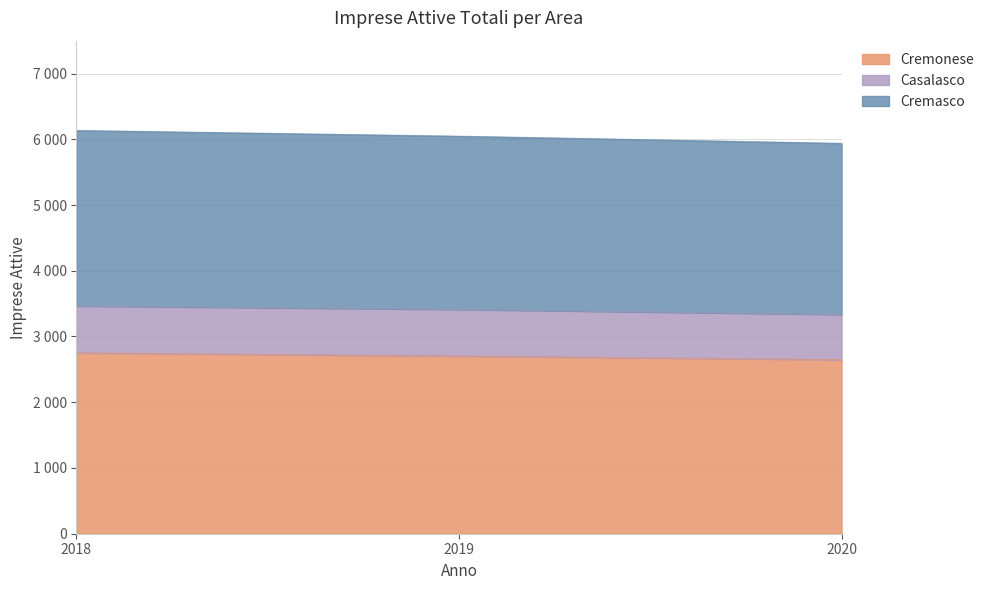

Does the chart have visible grid lines?

Yes